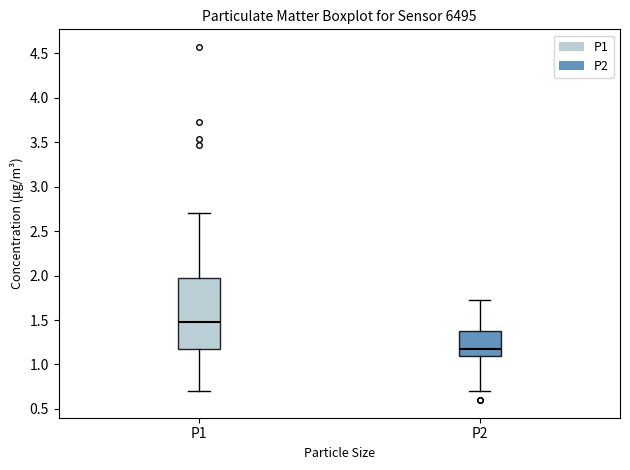

Which box's median line is the lowest?

P2